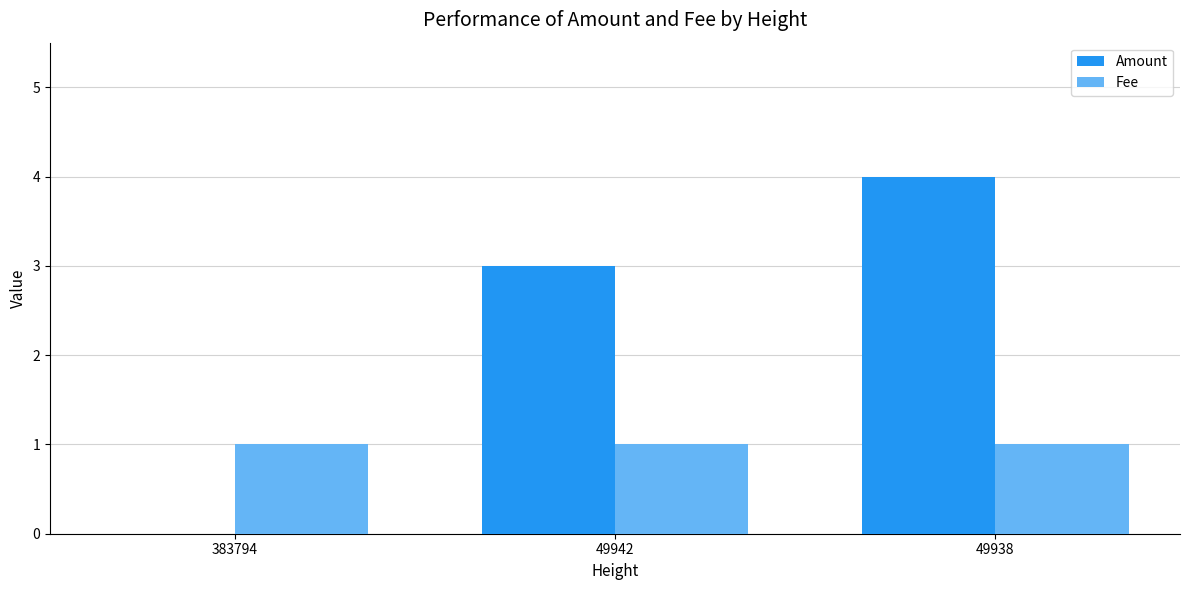

How many groups of bars are there?

3